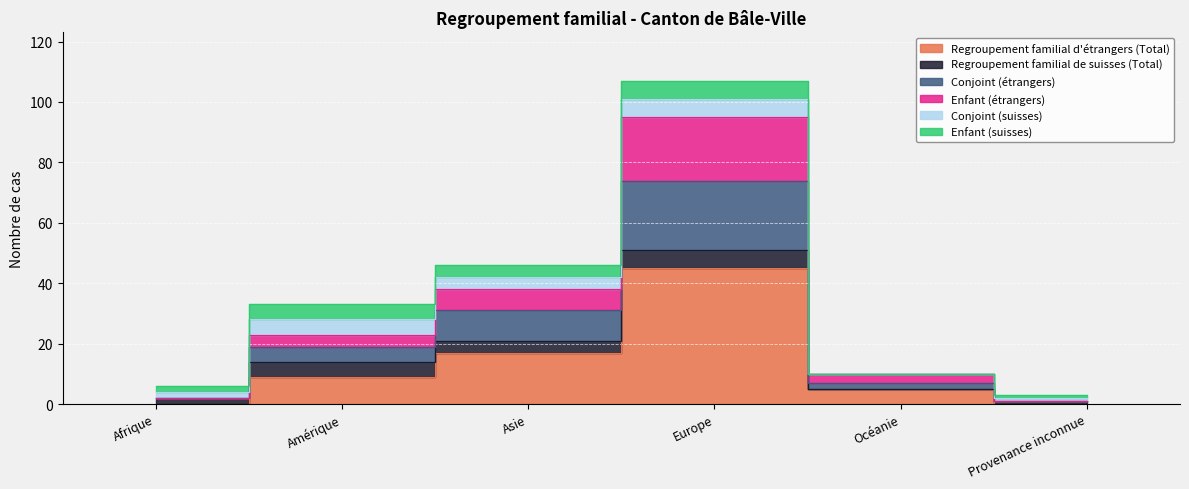

Count the number of categories in the chart.

6